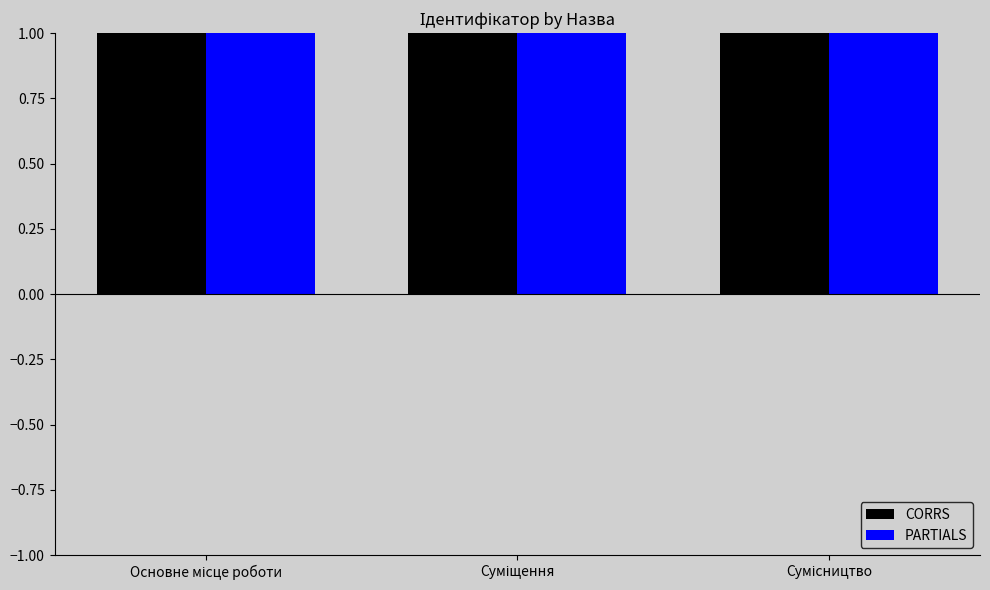

What is the difference between the maximum and minimum values in the CORRS series?

2